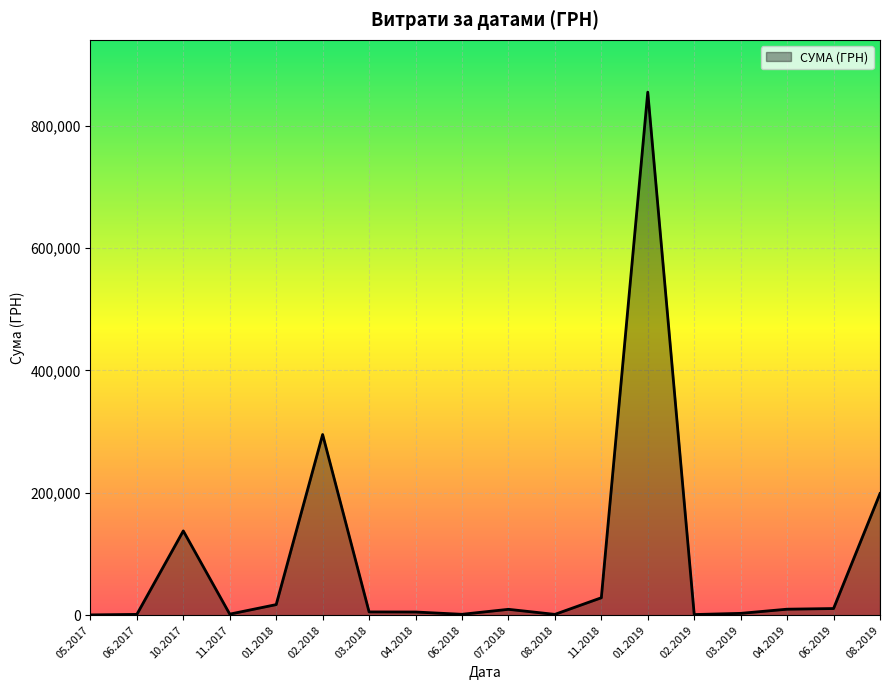

The value at 01.2019 is 188491.9. True or false?

False